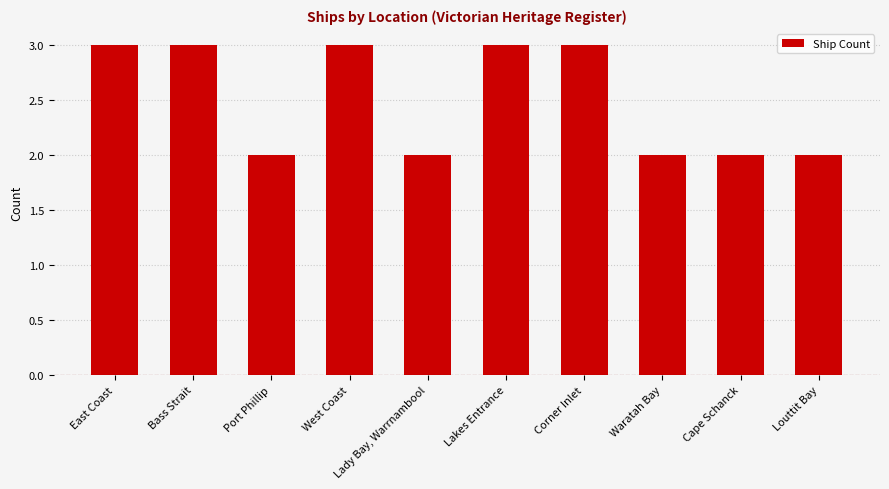

Reading right to left, transcribe all the data shown in this chart.

Louttit Bay=2	Cape Schanck=2	Waratah Bay=2	Corner Inlet=3	Lakes Entrance=3	Lady Bay, Warrnambool=2	West Coast=3	Port Phillip=2	Bass Strait=3	East Coast=3